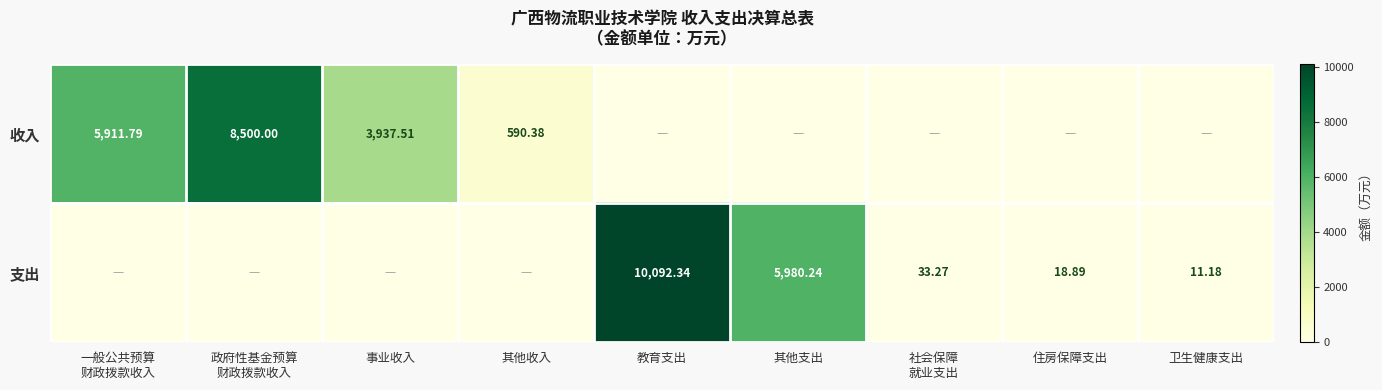

Is the value of 收入 at 事业收入 greater than the value of 支出 at 住房保障支出?

Yes